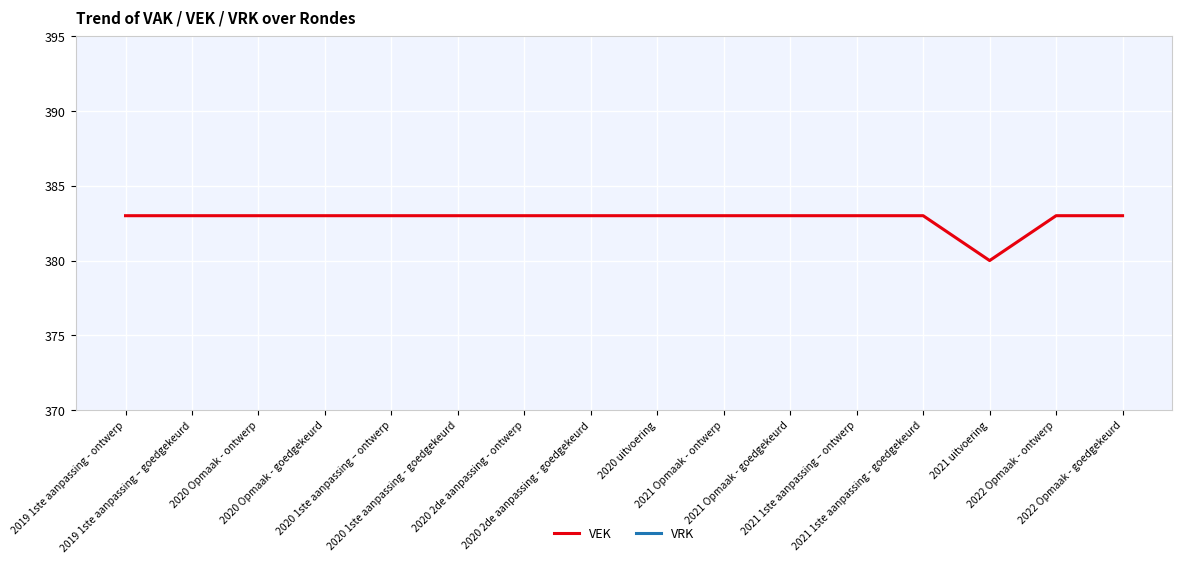

Rank the categories by VRK value from highest to lowest.

2019 1ste aanpassing - ontwerp, 2019 1ste aanpassing – goedgekeurd, 2020 Opmaak - ontwerp, 2020 Opmaak - goedgekeurd, 2020 1ste aanpassing – ontwerp, 2020 1ste aanpassing - goedgekeurd, 2020 2de aanpassing - ontwerp, 2020 2de aanpassing - goedgekeurd, 2020 uitvoering, 2021 Opmaak - ontwerp, 2021 Opmaak - goedgekeurd, 2021 1ste aanpassing – ontwerp, 2021 1ste aanpassing - goedgekeurd, 2021 uitvoering, 2022 Opmaak - ontwerp, 2022 Opmaak - goedgekeurd